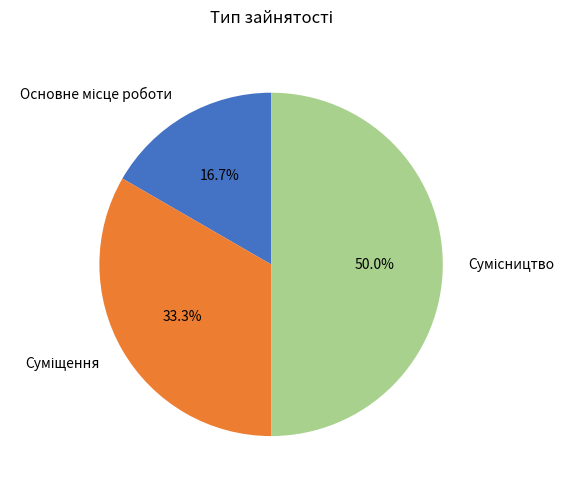

What percentage is the Суміщення slice, to the nearest percent?

33%